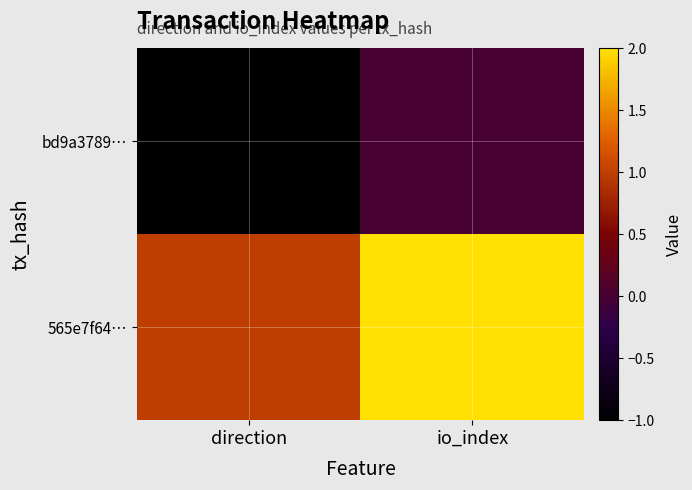

Which category has the lowest value across all series?

direction